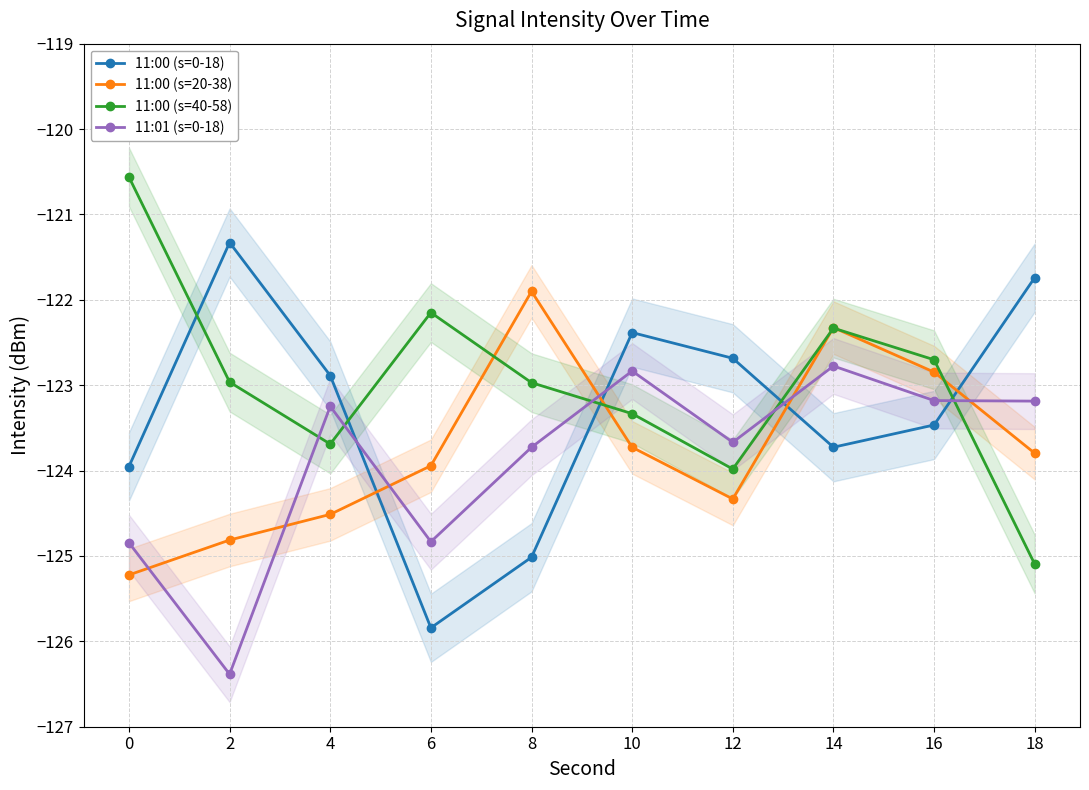

Between which two adjacent categories do 11:00 (s=40-58) and 11:01 (s=0-18) first intersect?

2 and 4